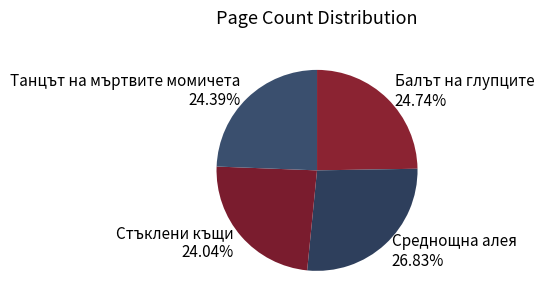

Approximately how many times larger is the value at Танцът на мъртвите момичета compared to Среднощна алея?

0.9